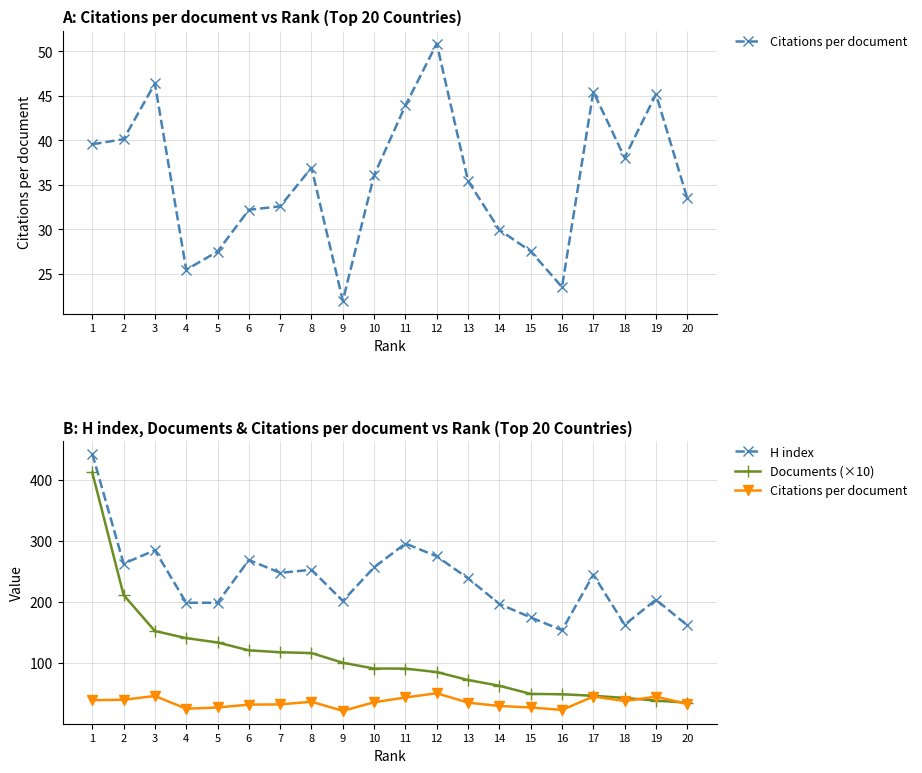

What is the sum of all H index values?

4728.0